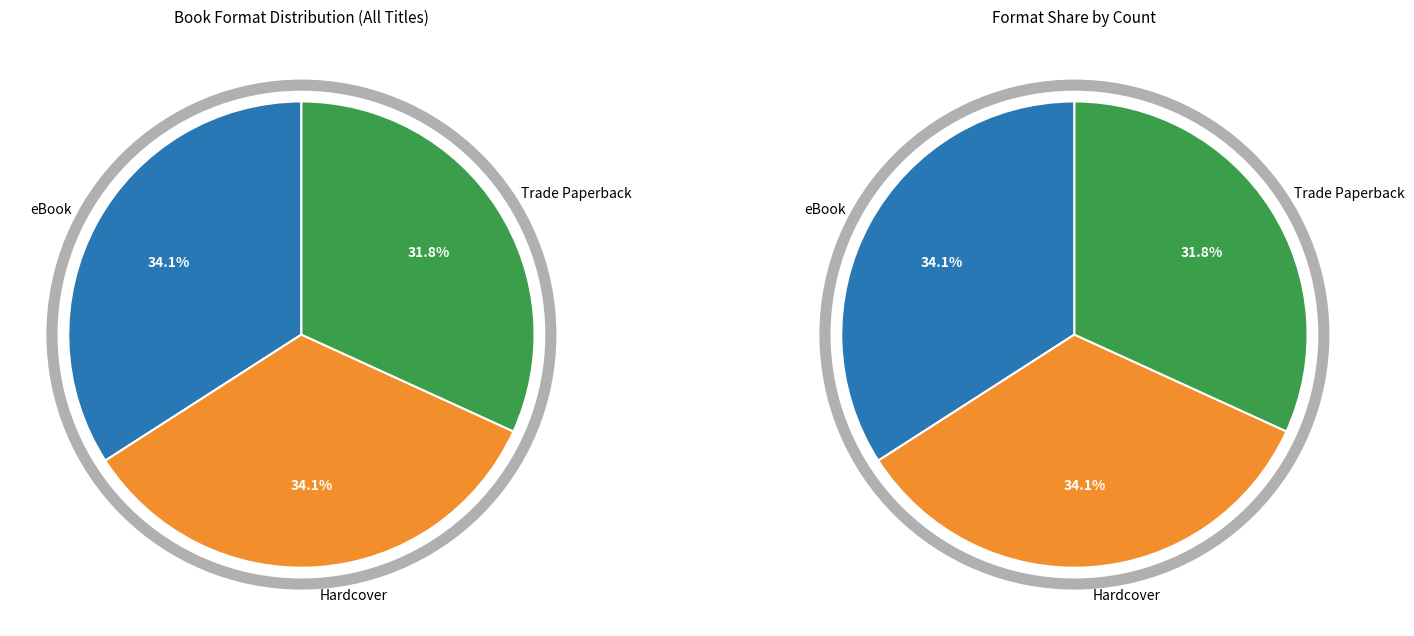

Does eBook represent more than half of the total?

No